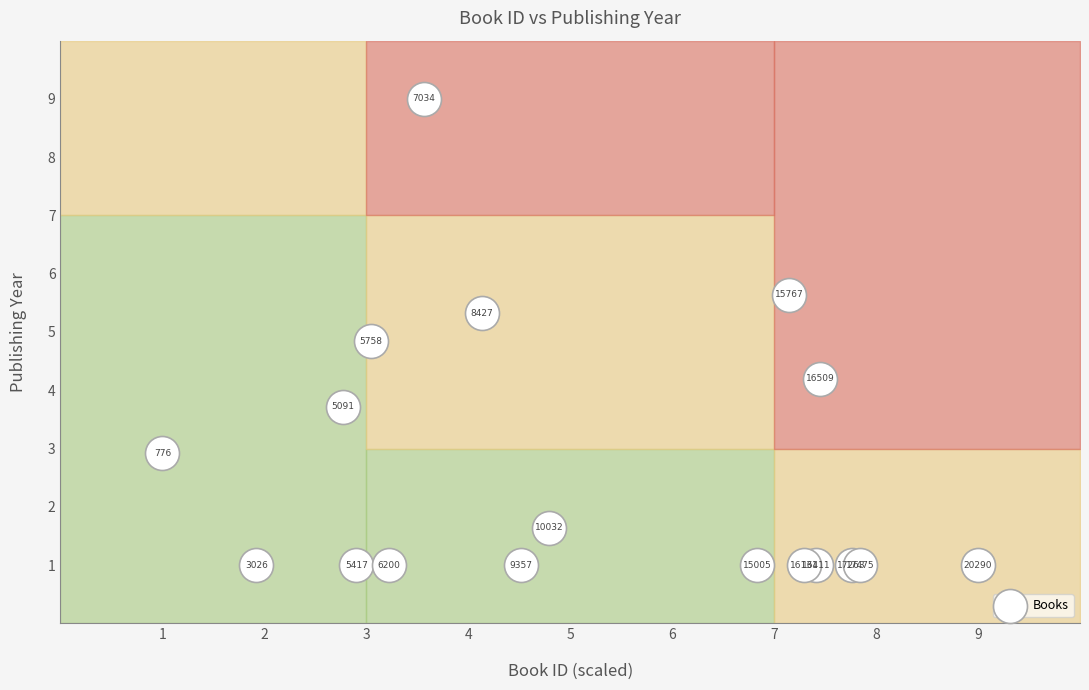

What Y value in the scatter plot is closest to 5?

4.8